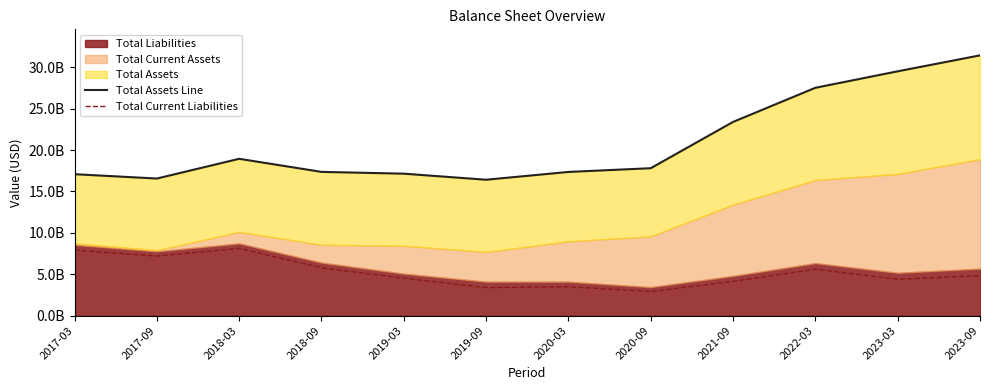

What is the sum of all Total Current Liabilities values?

62346900000